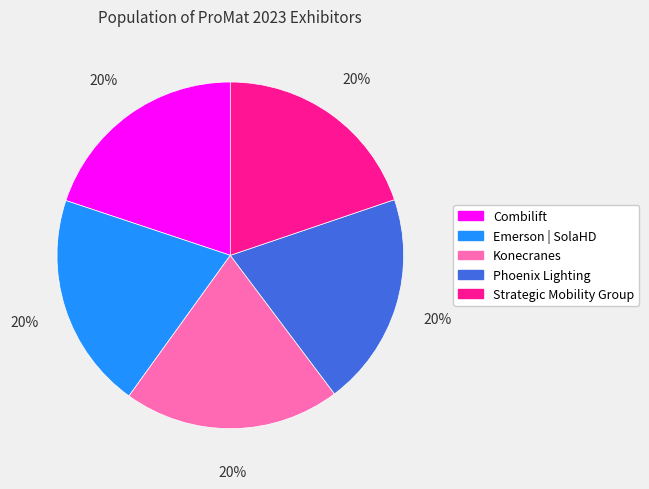

Does Strategic Mobility Group account for over 50% of the chart?

No